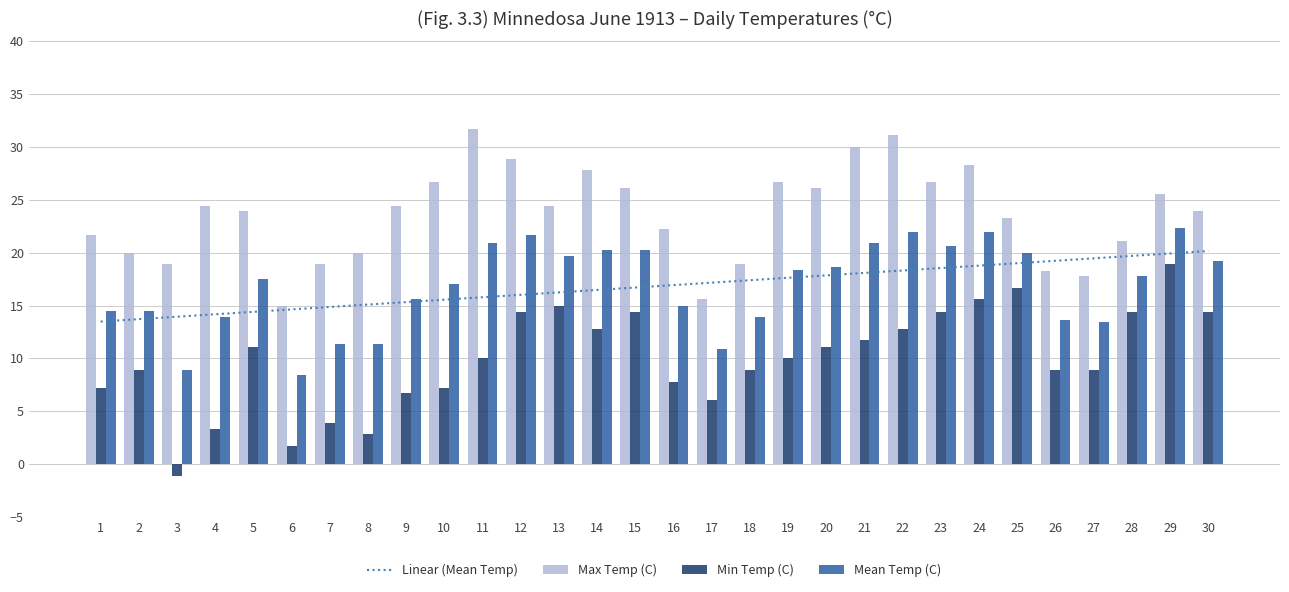

What is the total value across all series at 7?

49.1